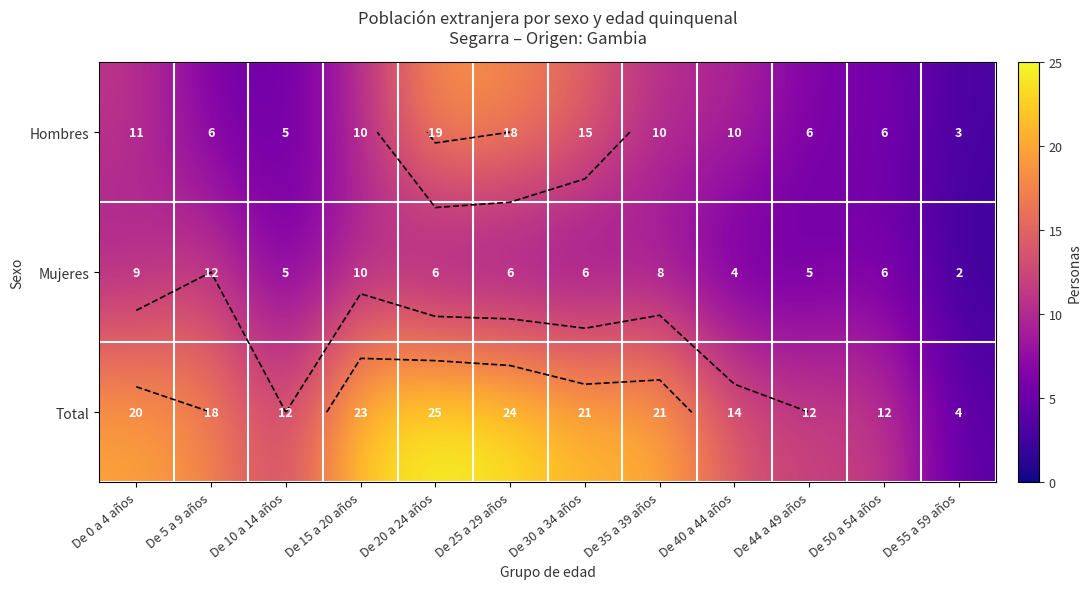

Which series changed the most between De 10 a 14 años and De 35 a 39 años?

Total